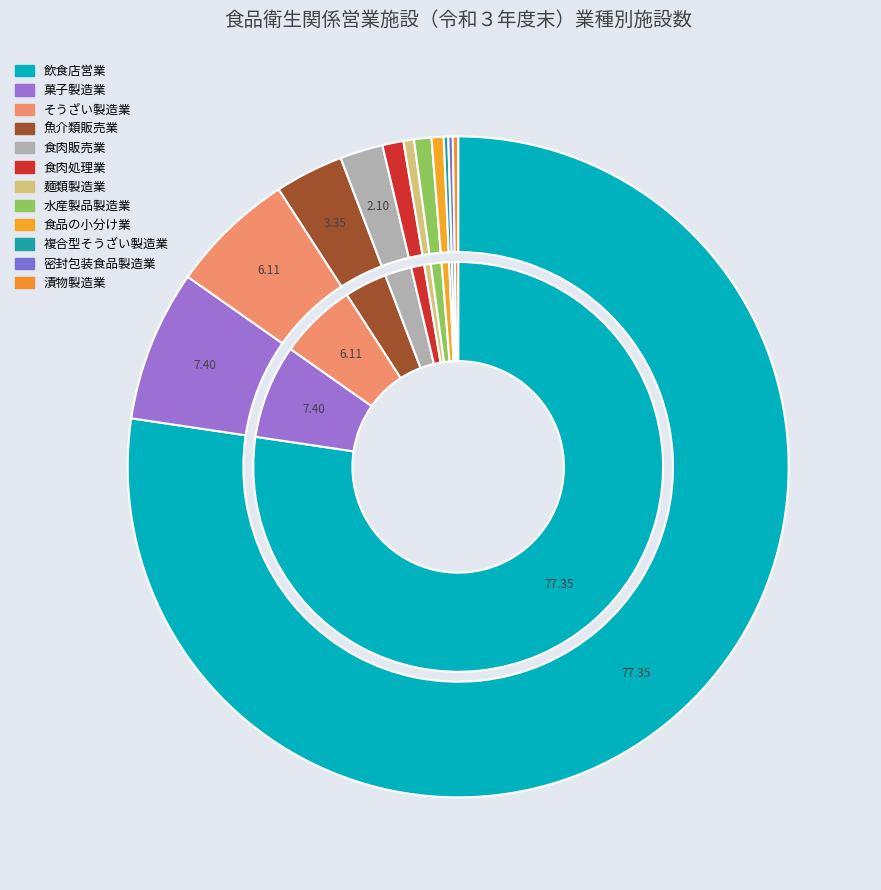

Count the number of slices in the pie.

12